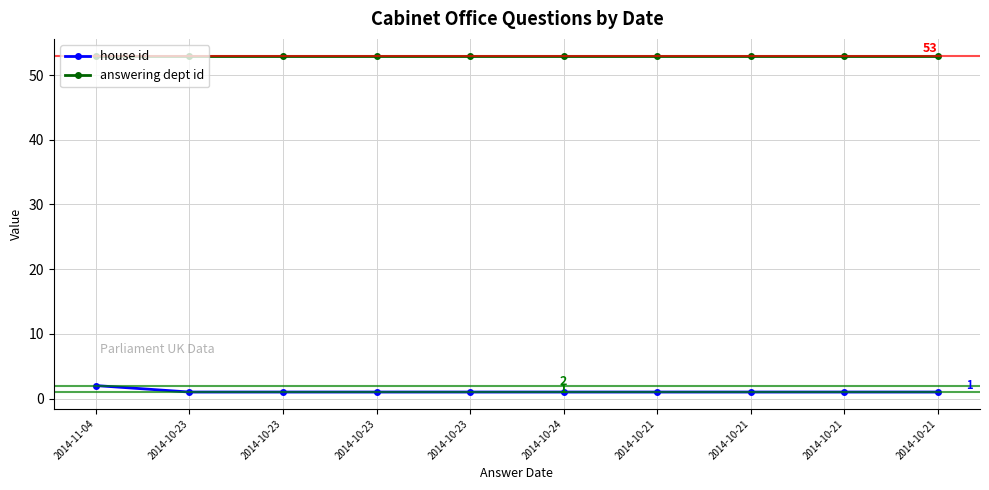

The value of answering dept id at 2014-10-23 is 85. True or false?

False